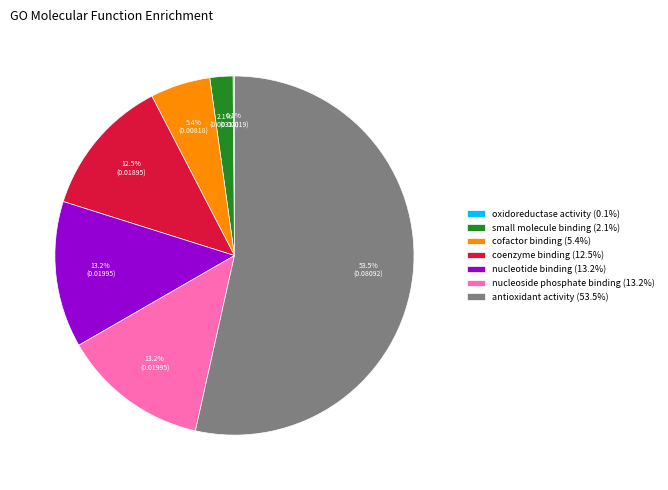

True or false: small molecule binding accounts for 2% of the total.

True